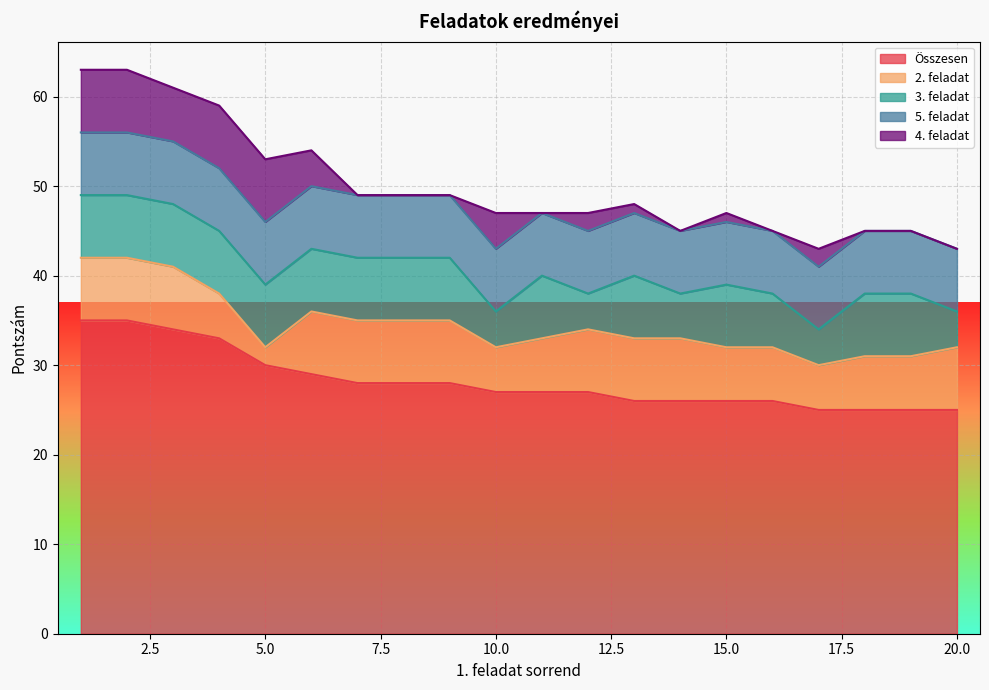

How many 3. feladat values are between 6 and 7?

15